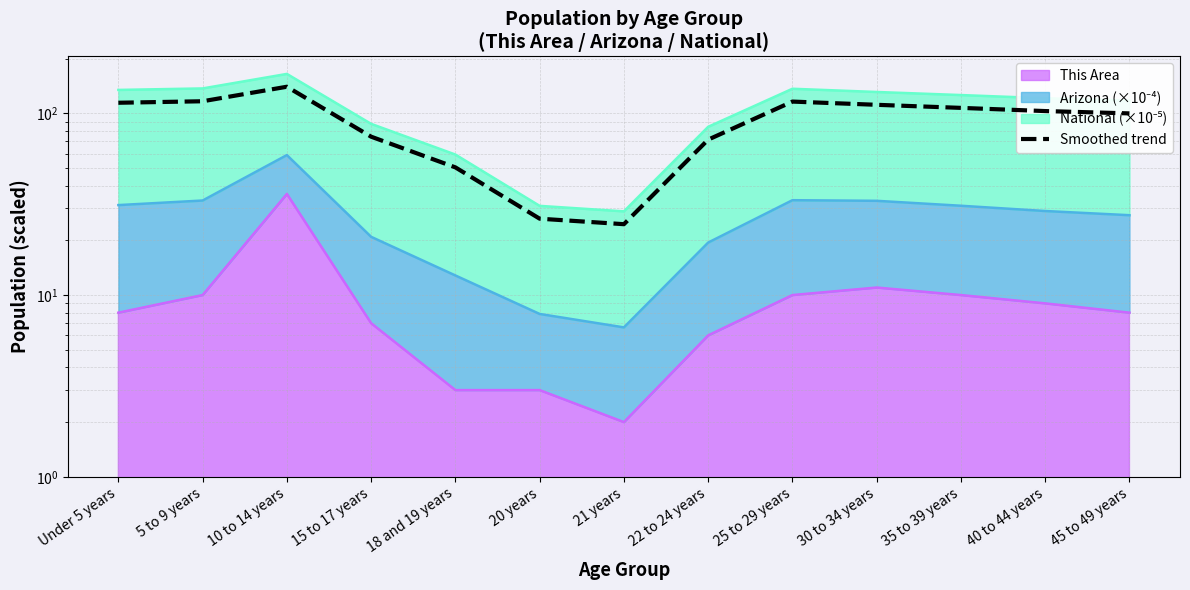

List the labels in order of value, largest first.

10 to 14 years, 5 to 9 years, 25 to 29 years, Under 5 years, 30 to 34 years, 35 to 39 years, 40 to 44 years, 45 to 49 years, 15 to 17 years, 22 to 24 years, 18 and 19 years, 20 years, 21 years